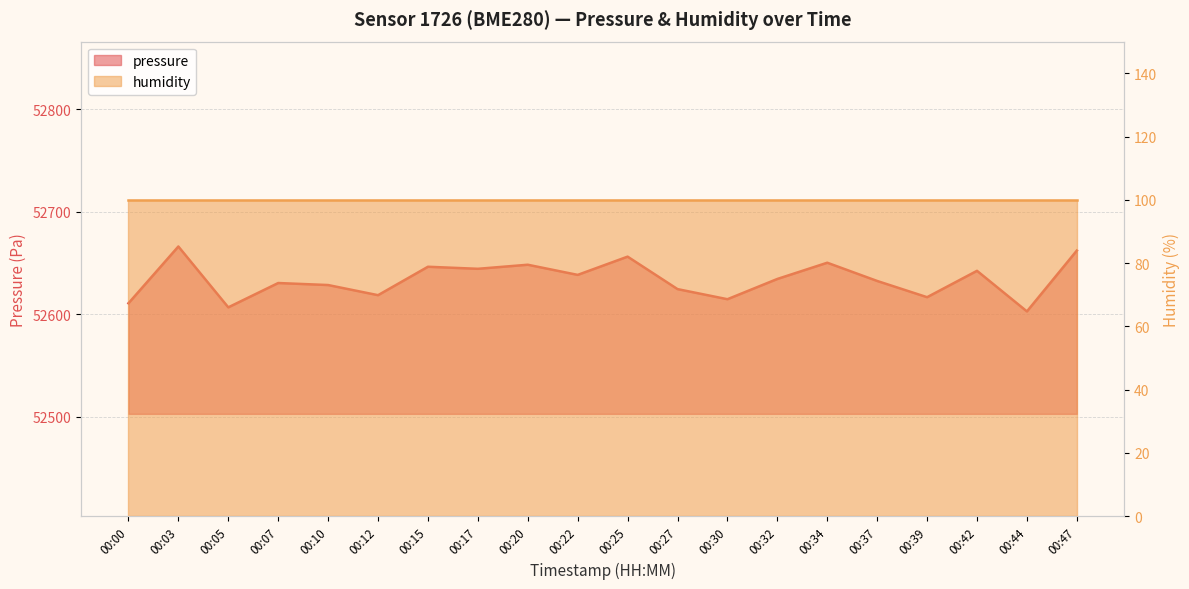

What is the sum of all values?

1052676.3